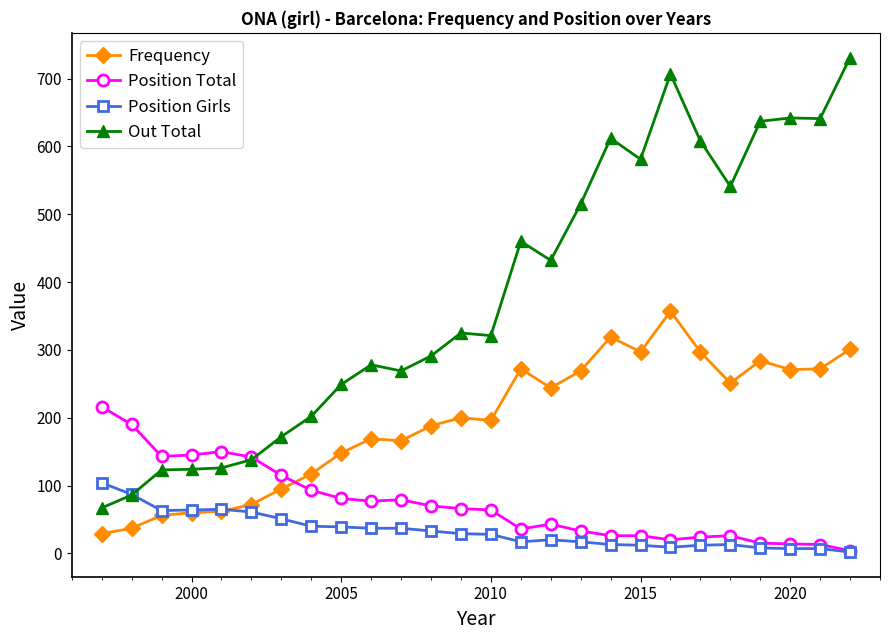

What is the value of the Position Girls point at the 21st from the left?

12